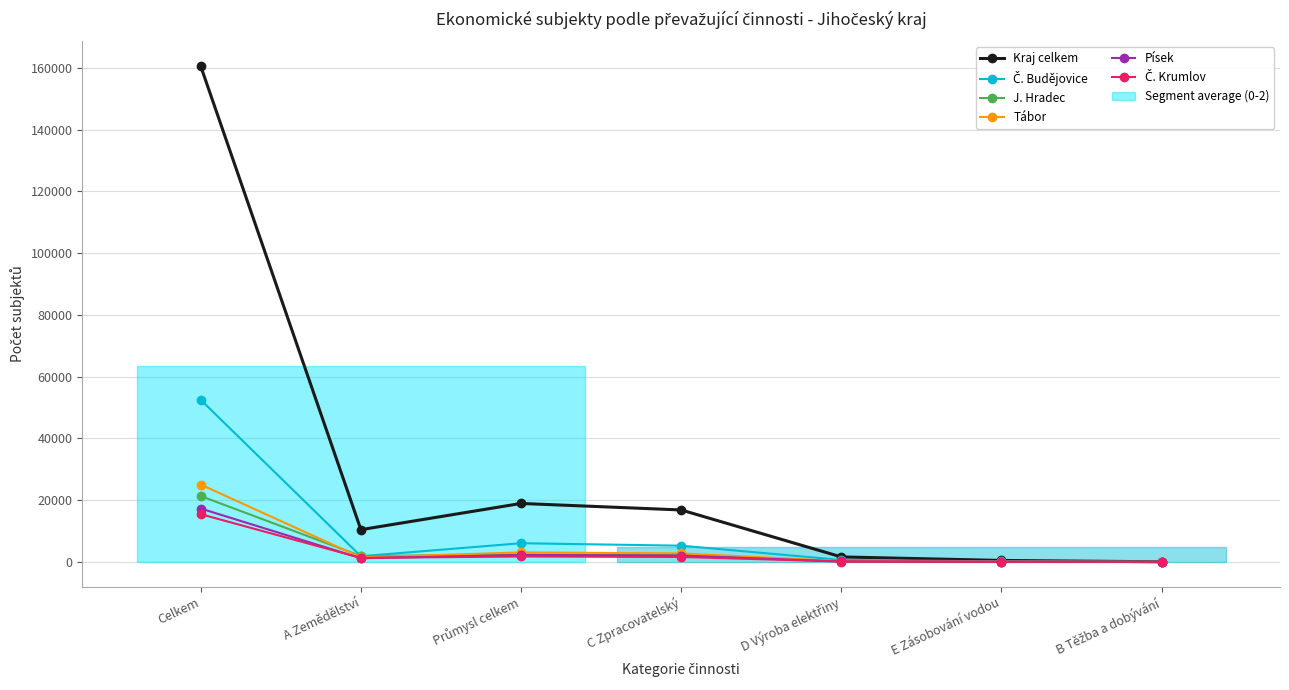

The value of Č. Krumlov at D Výroba elektřiny is 125. True or false?

True